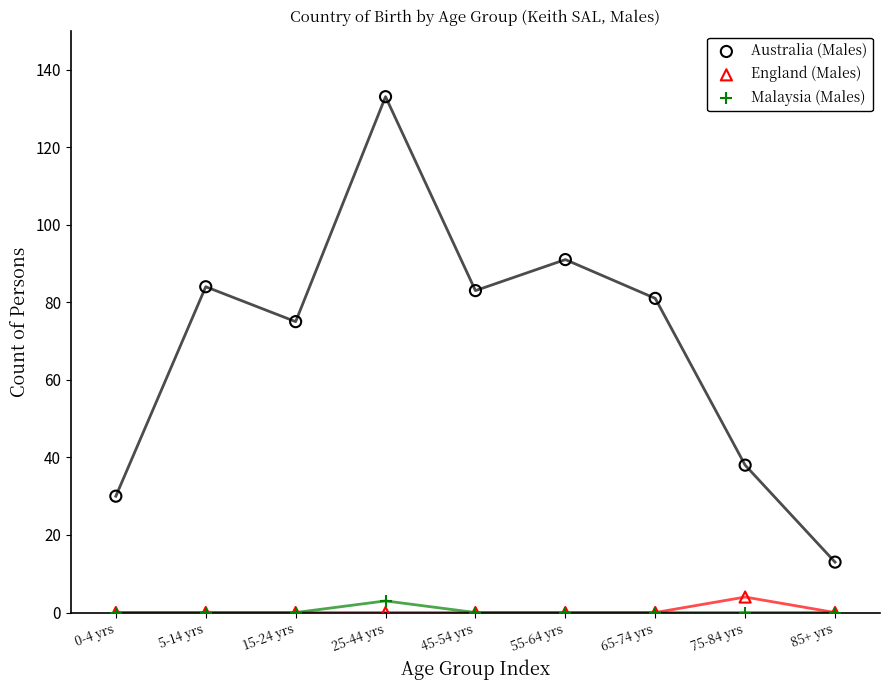

Across all series, what Y value is closest to 66?

75